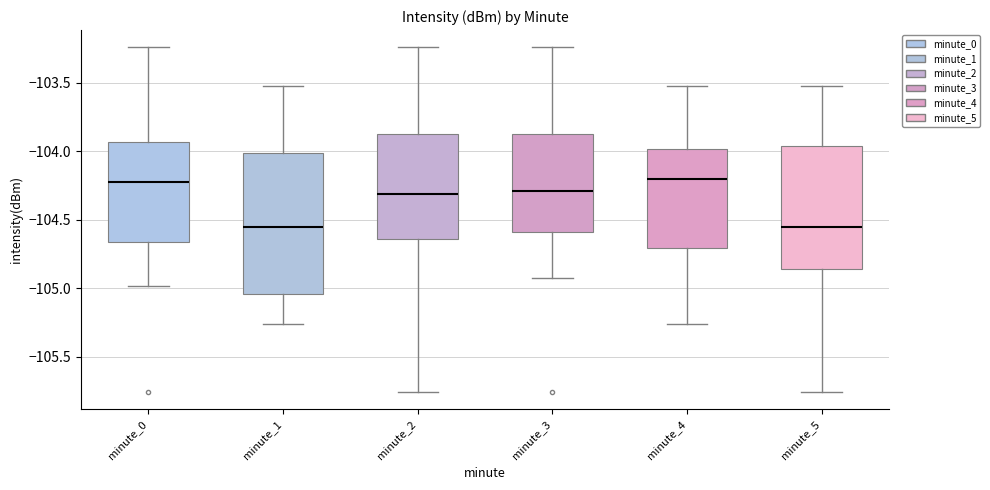

Comparing the boxes themselves (not the whiskers), which one is the tallest?

minute_1